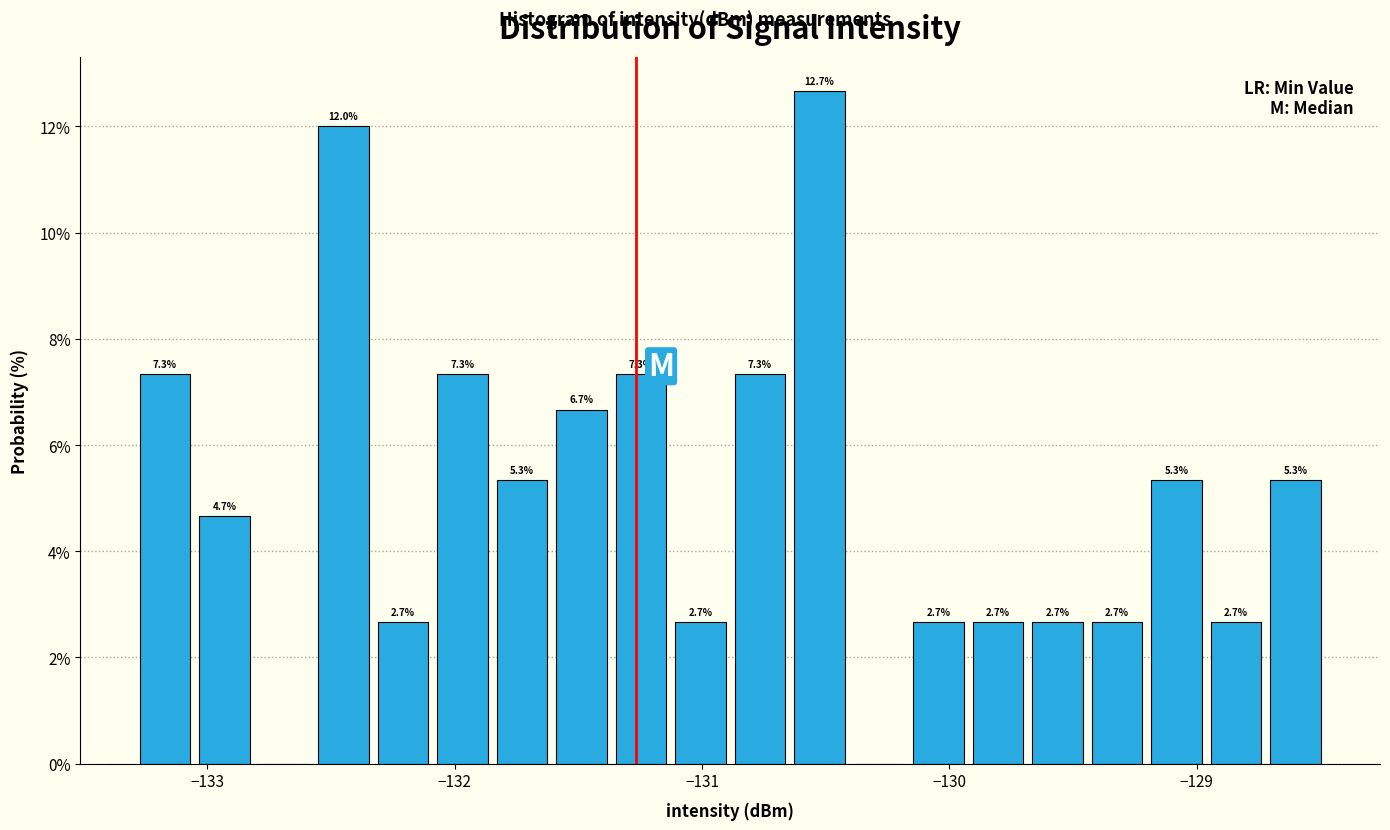

Around what value on the x-axis is the tallest bar? Give the approximate position of its centre, as read against the axis.

-130.5